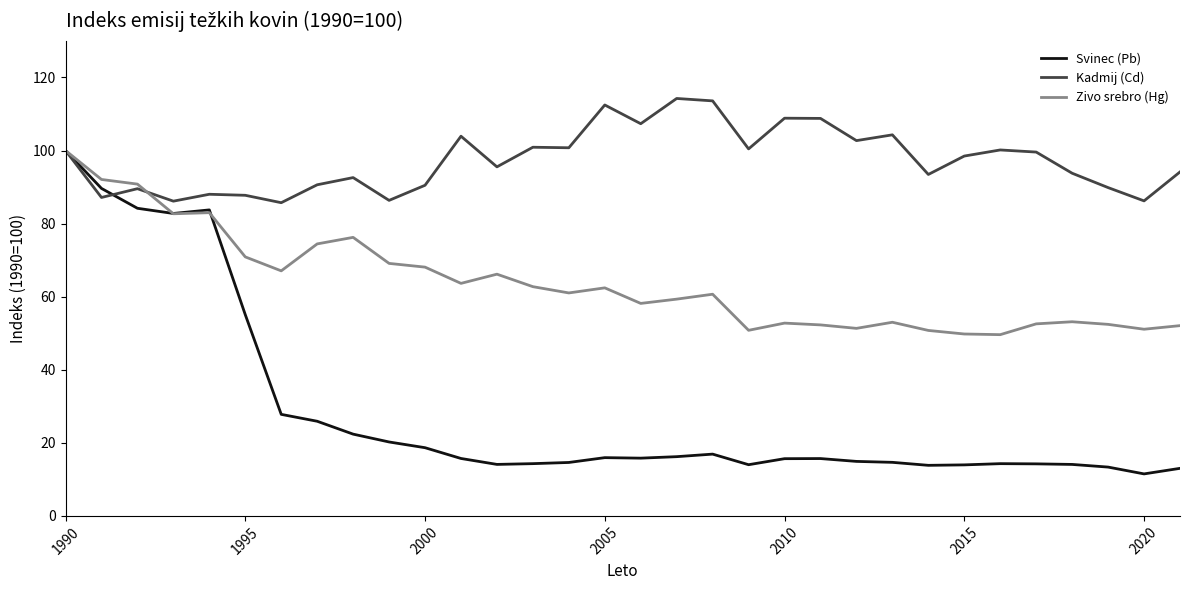

Does the chart have visible grid lines?

No